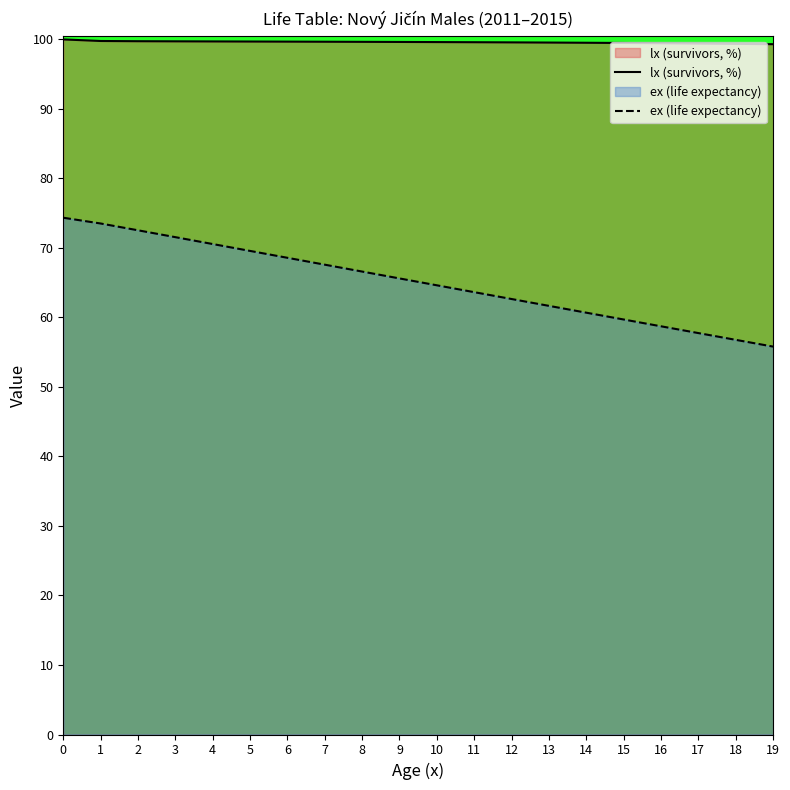

Does the chart display data point markers on the line(s)?

No